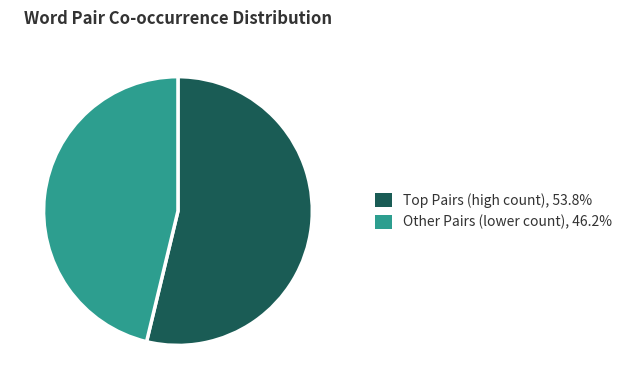

How many segments does this pie chart have?

2